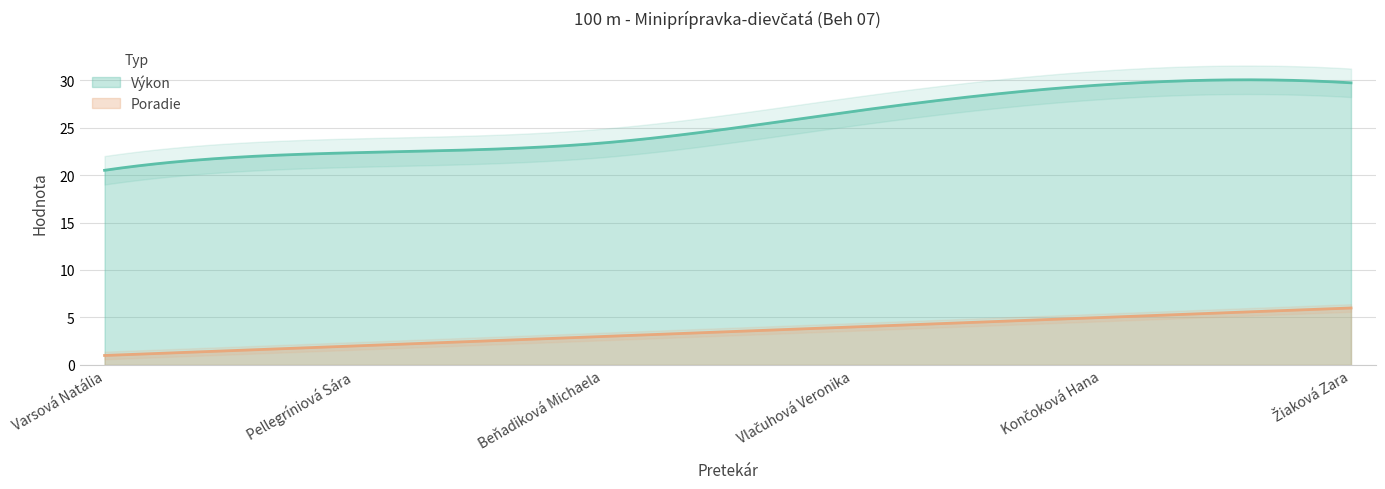

How many data points in Poradie are less than 4?

3